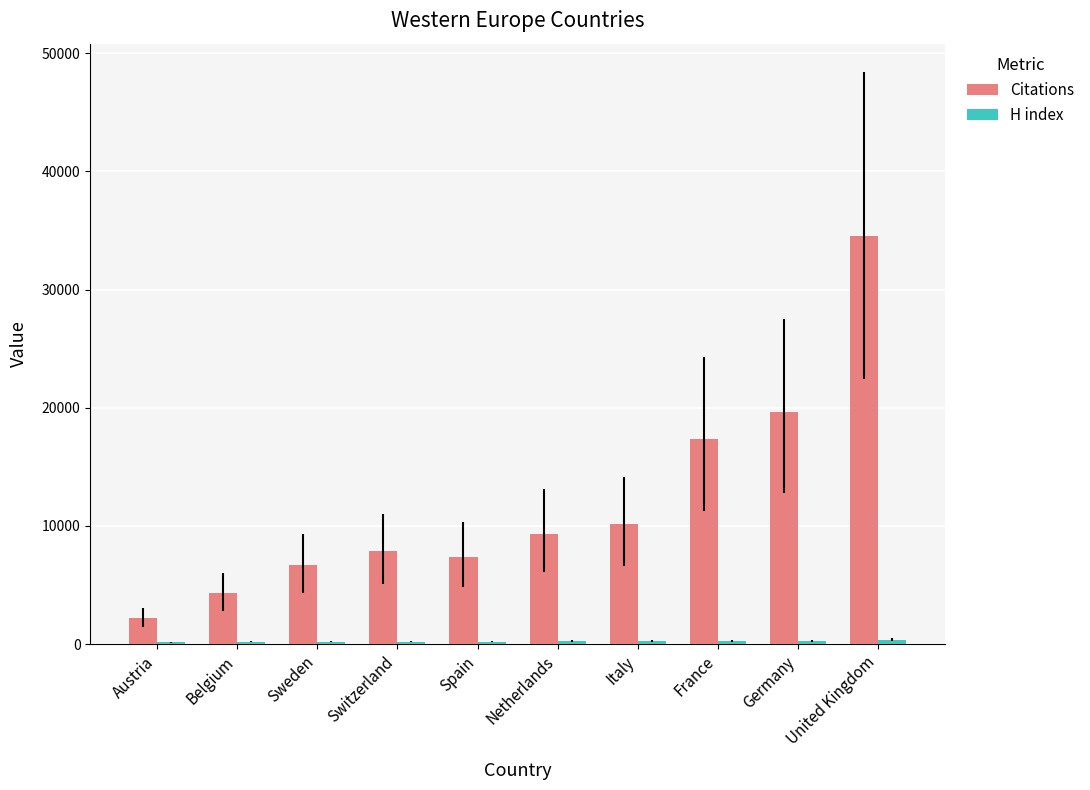

Which series has the largest total across all categories?

Citations